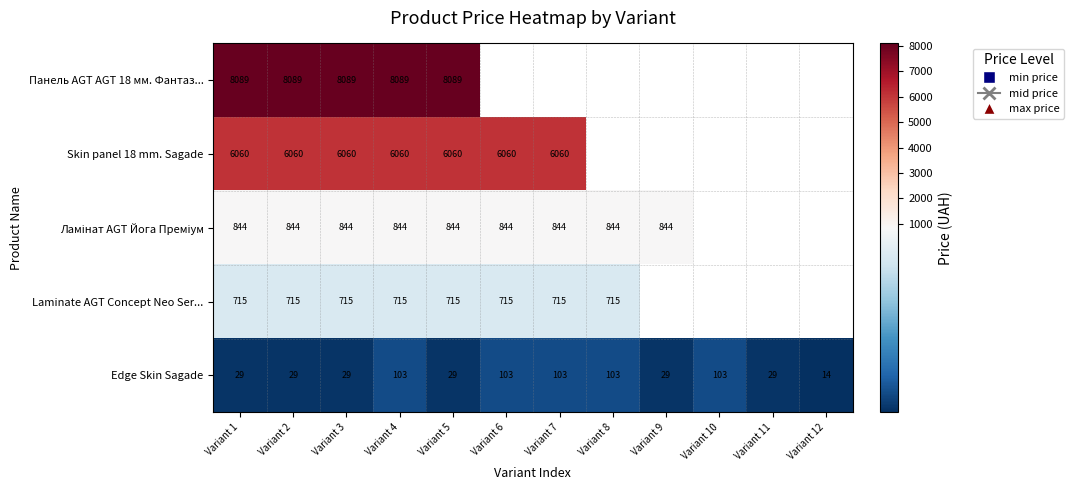

Which series has the widest spread of values?

Edge Skin Sagade